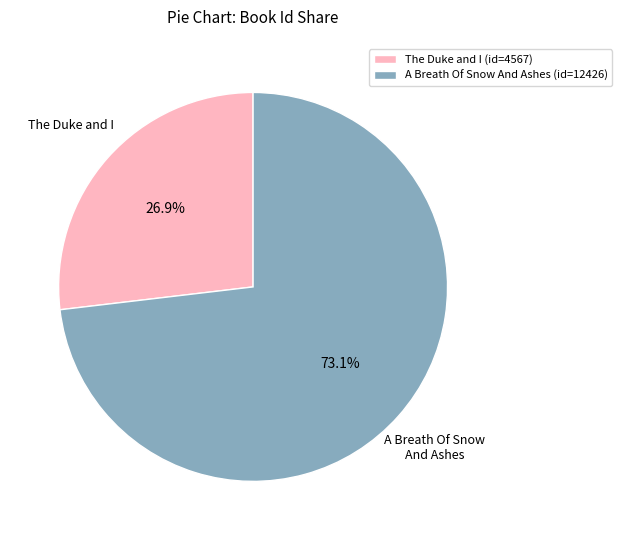

What is the largest slice in the pie chart?

A Breath Of Snow And Ashes (id=12426)